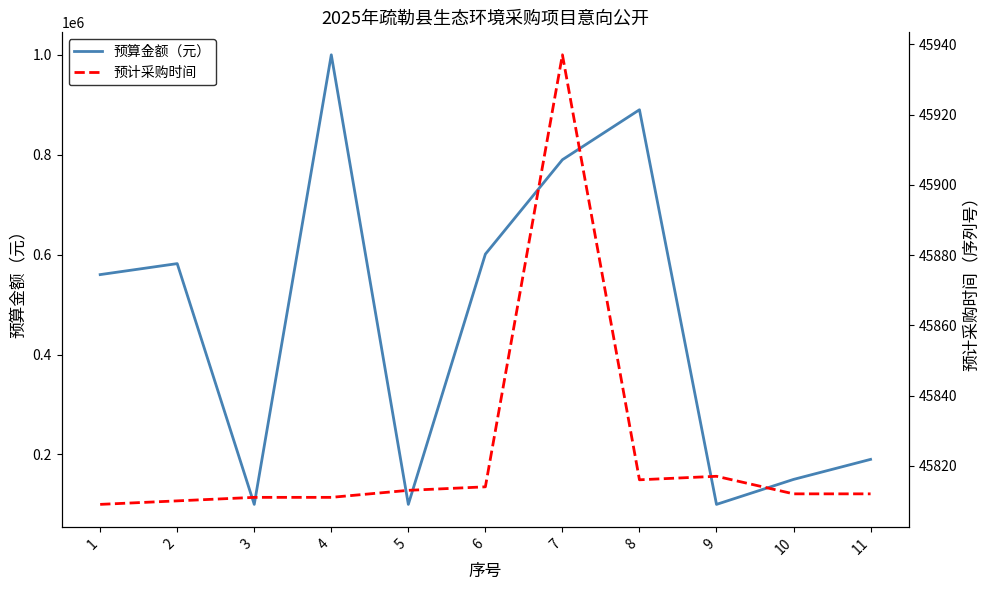

What is the sum of the 预算金额（元） values at 3 and 10?

250000